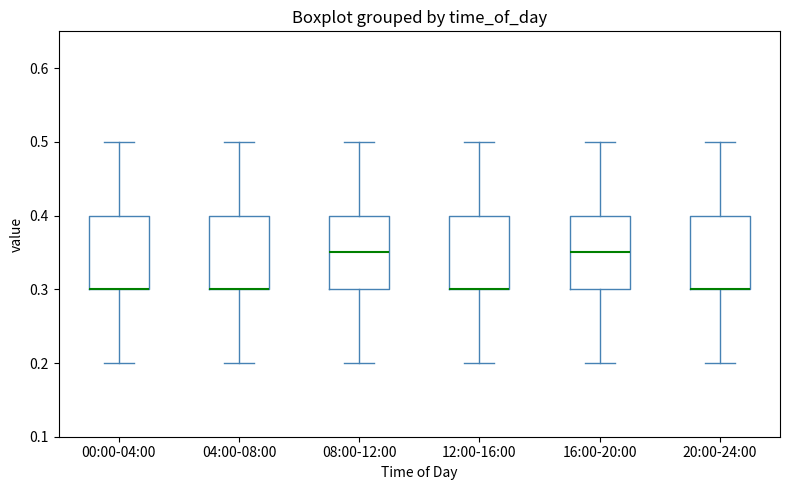

Where does the median line of the box for 16:00-20:00 sit on the y-axis? The values are not printed on the chart, so give them approximately, as read against the axis.

0.35